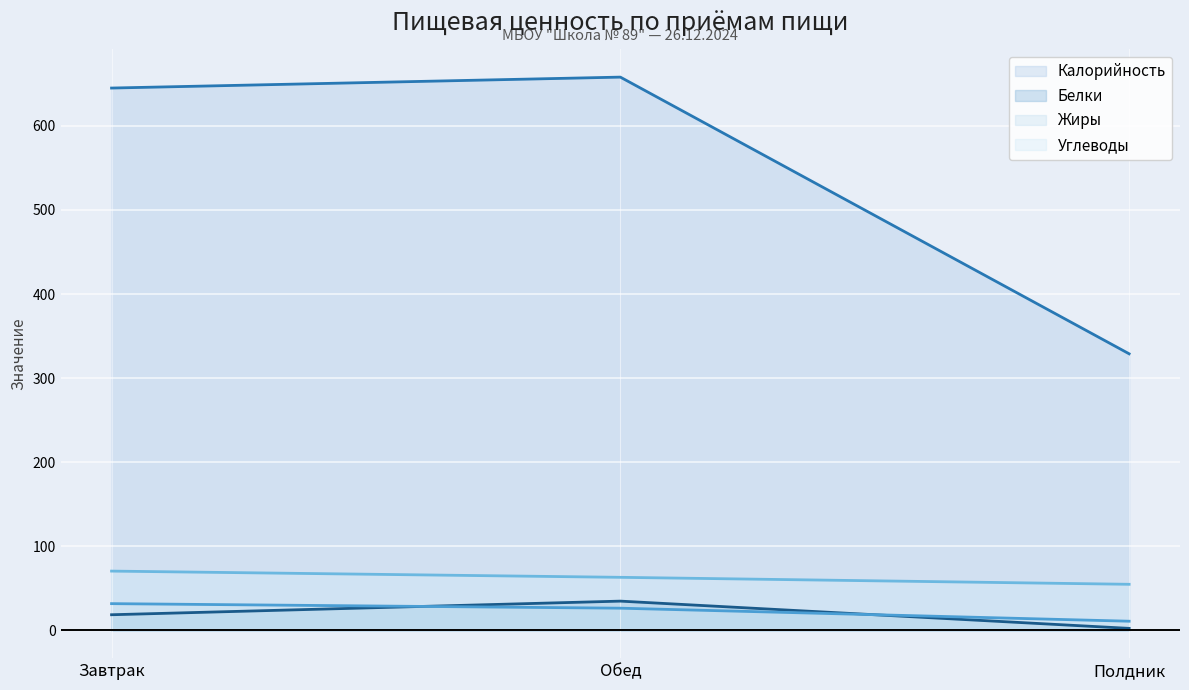

What is the total value across all series at Завтрак?

766.2